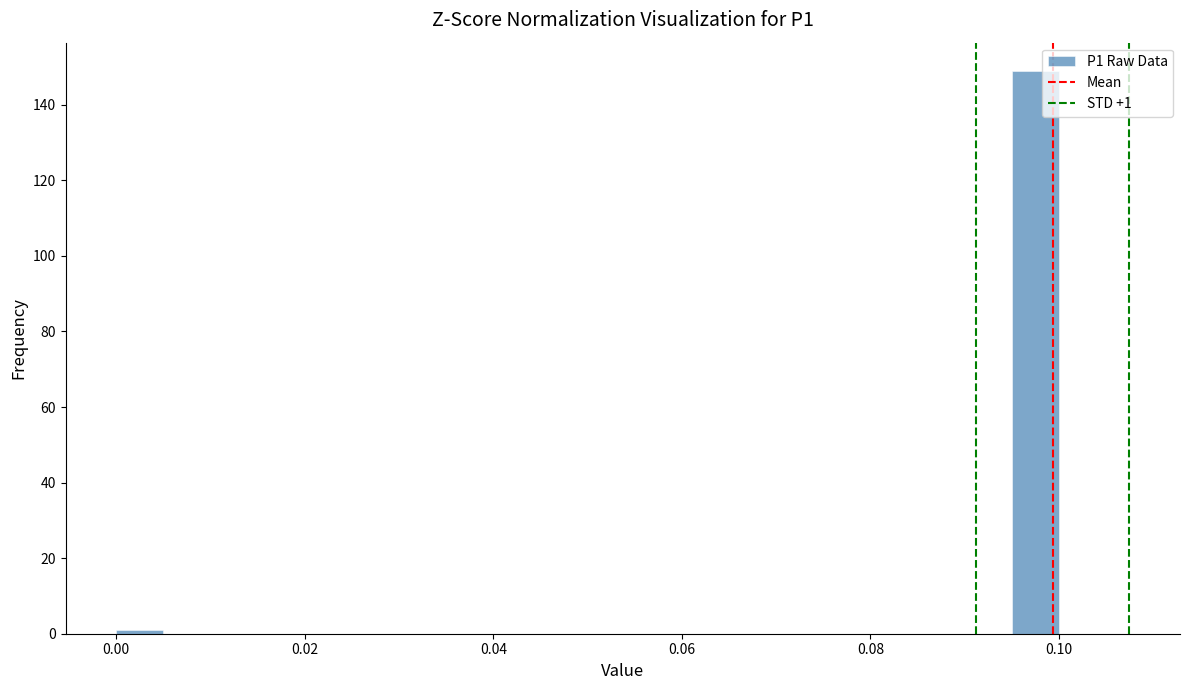

Read against the x-axis, roughly where is the centre of the tallest bar?

0.098